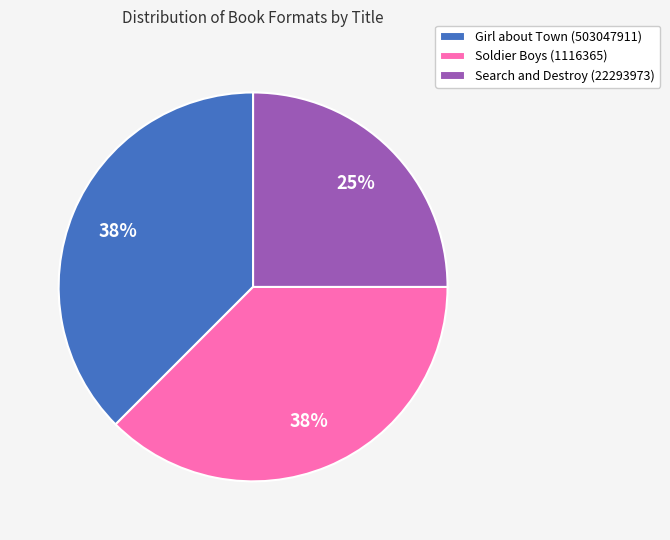

Is the sum of Girl about Town (503047911) and Search and Destroy (22293973) greater than half?

Yes